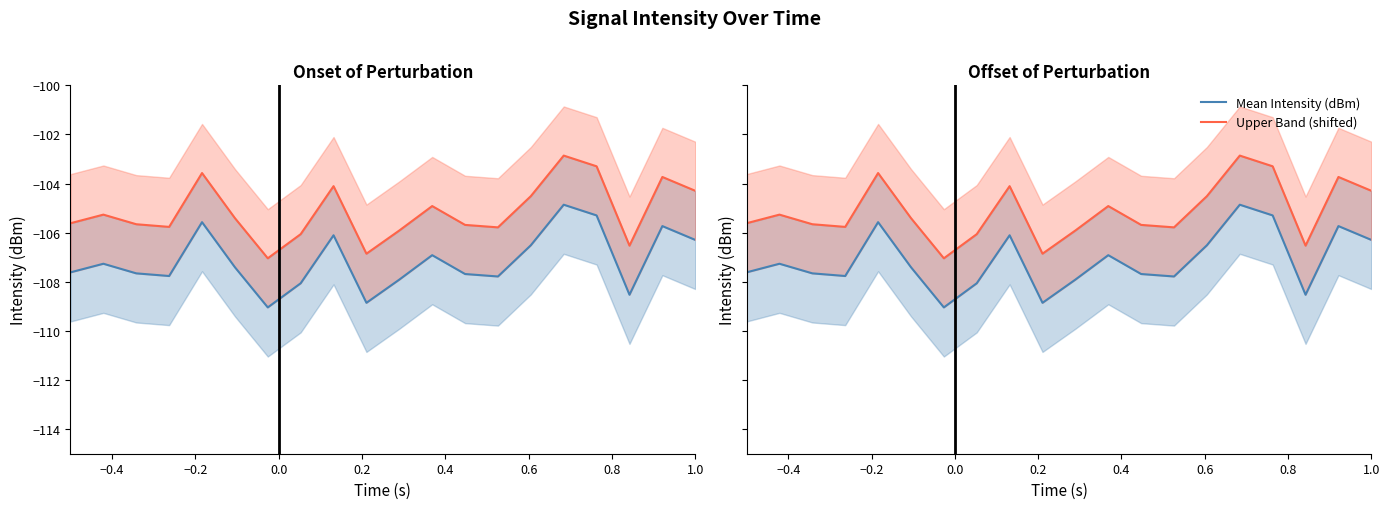

What is the value of the Mean Intensity (dBm) point at the 1st from the left?

-107.6